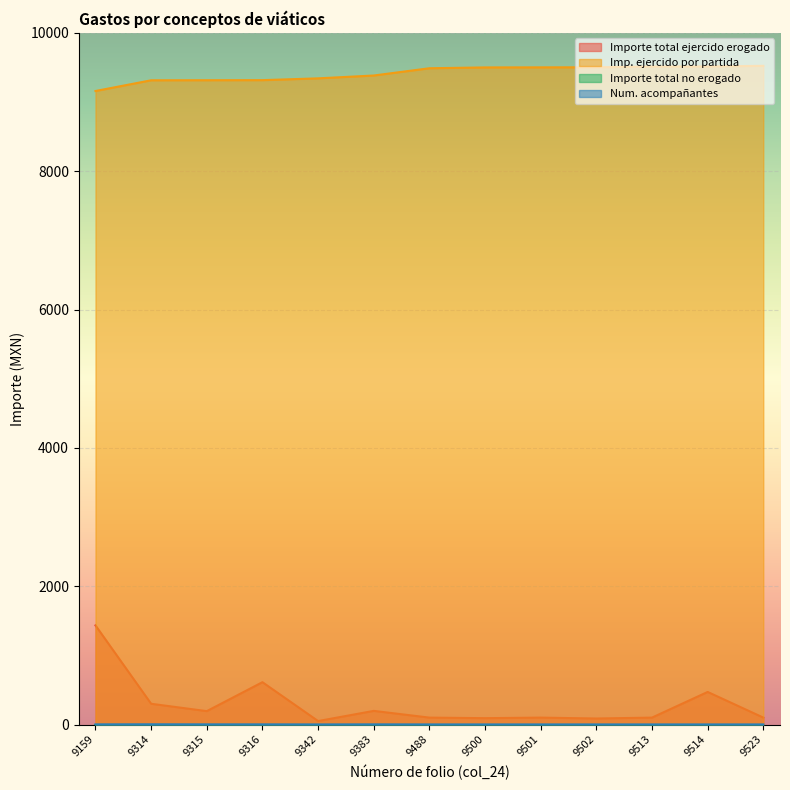

At which label is Imp. ejercido por partida closest to 9341?

9342